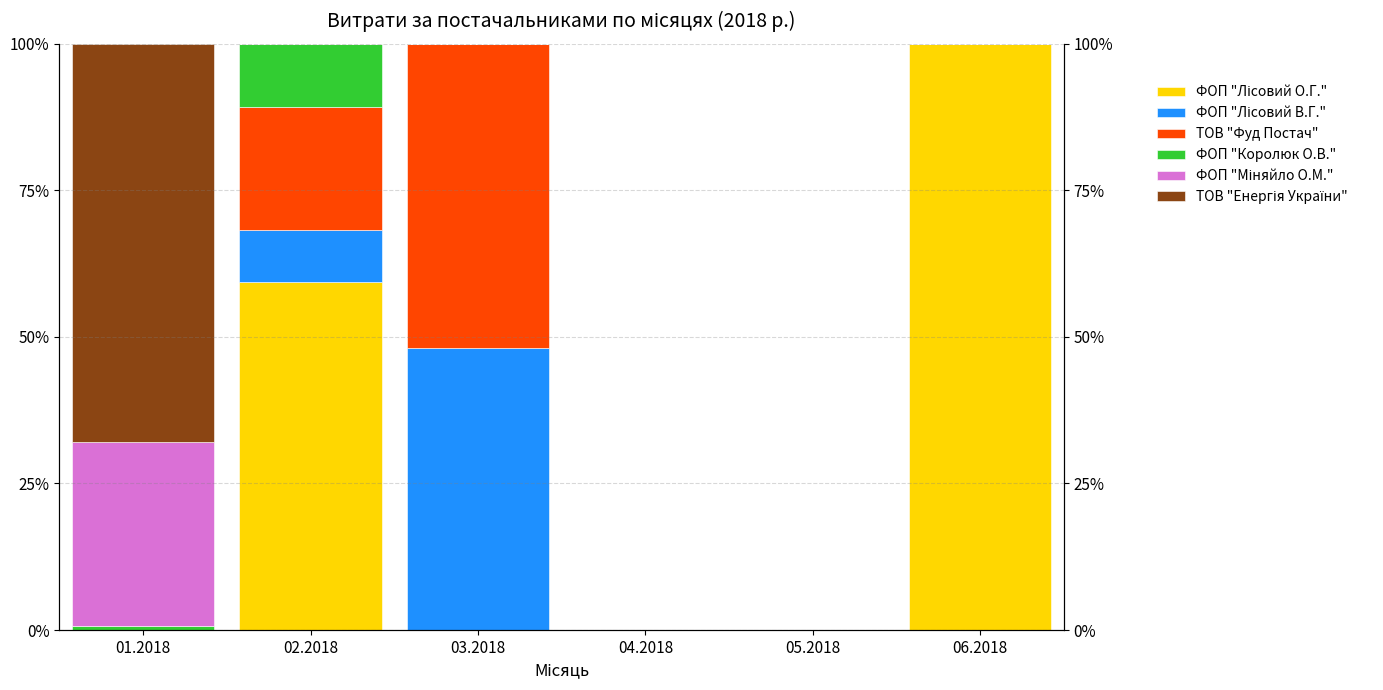

What is the highest value of the ТОВ "Фуд Постач" series?

52.0